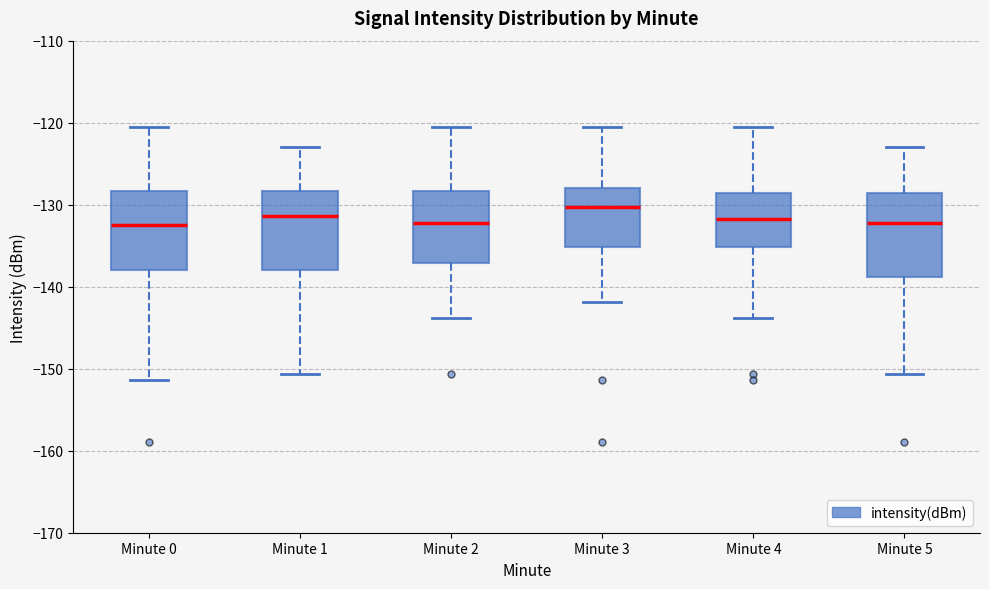

Where is the upper edge of the box for Minute 5 on the y-axis? The values are not printed on the chart, so give them approximately, as read against the axis.

-129